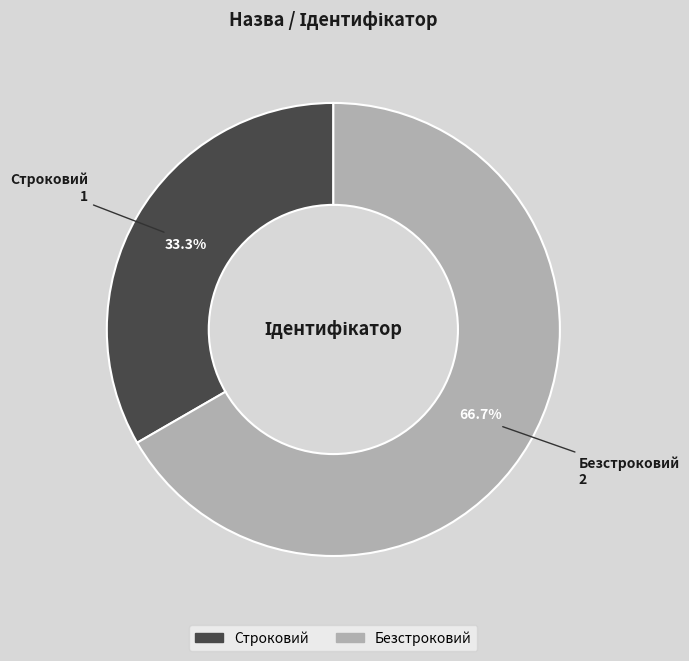

What percentage do Безстроковий and Строковий together represent?

100.0%